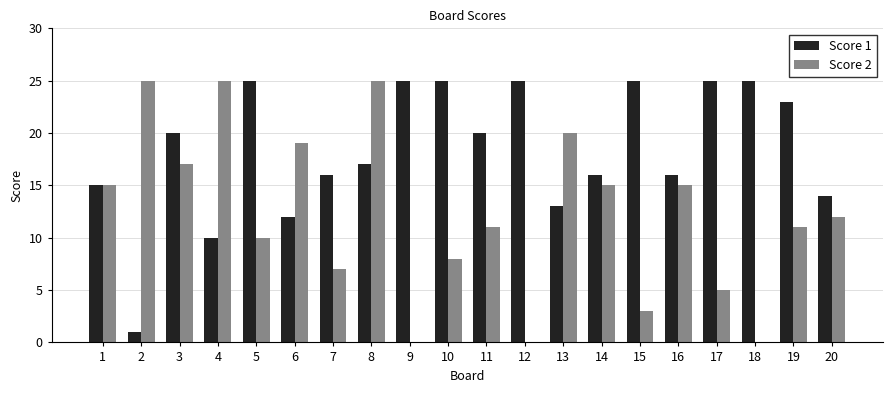

What is the total value across all series at 2?

26